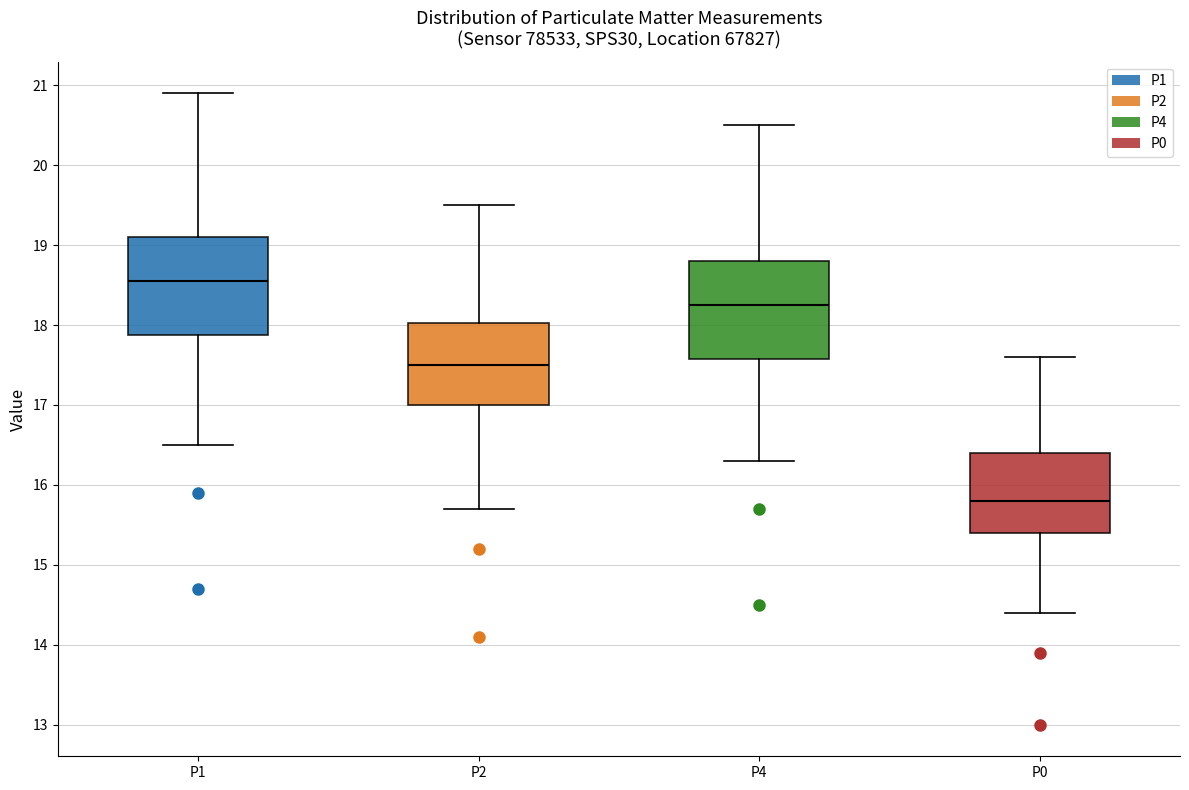

Which box has the highest median line?

P1